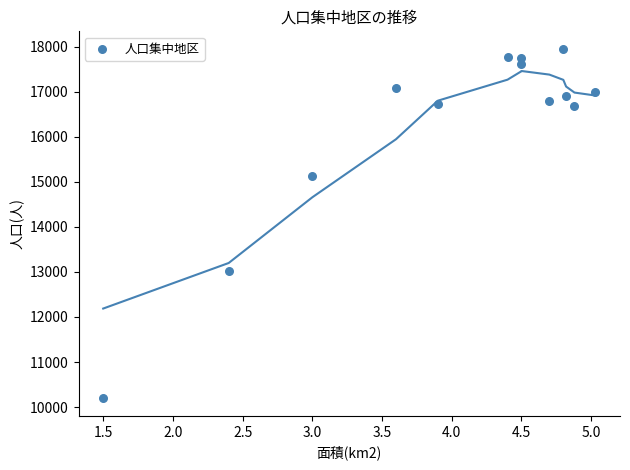

What is the range of Y values (max minus min)?

7762